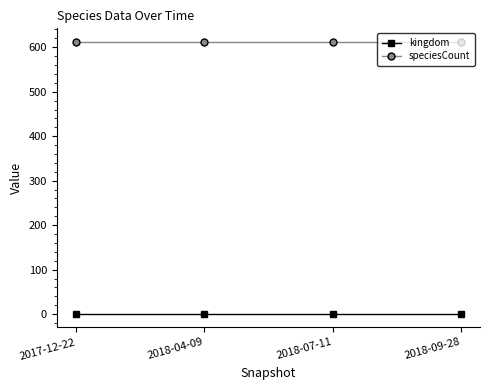

Is this an area chart (filled region under the line)?

No